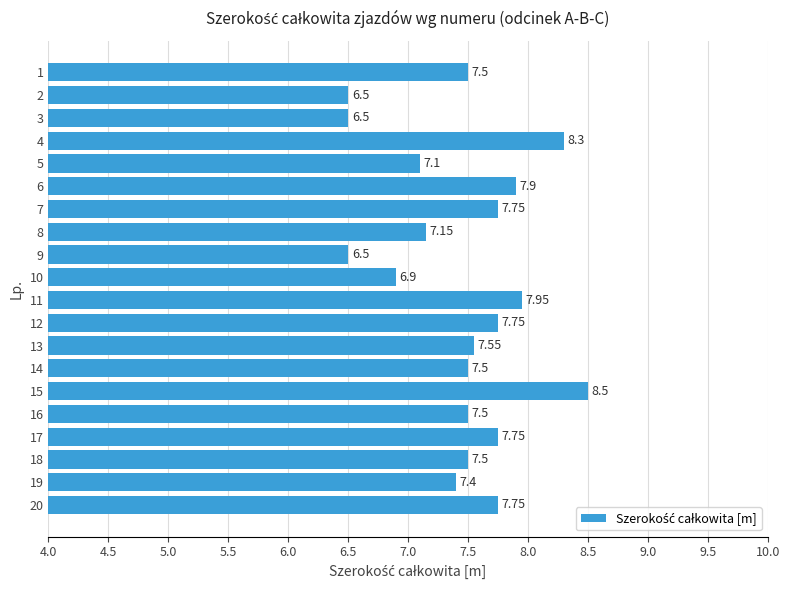

Count the number of data series in this chart.

1